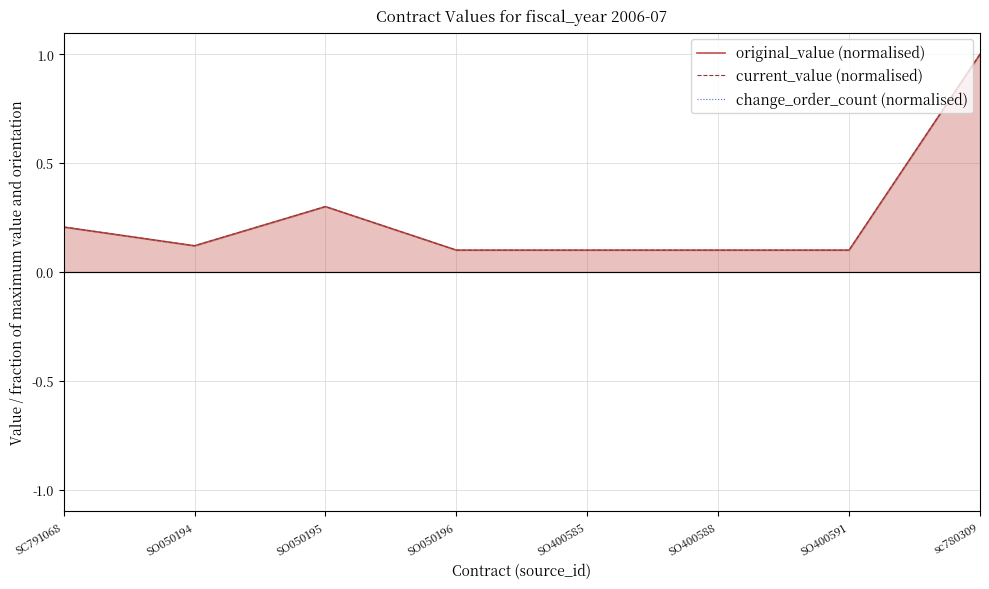

What is the sum of the original_value (normalised) values at SO400591 and SO400585?

0.2